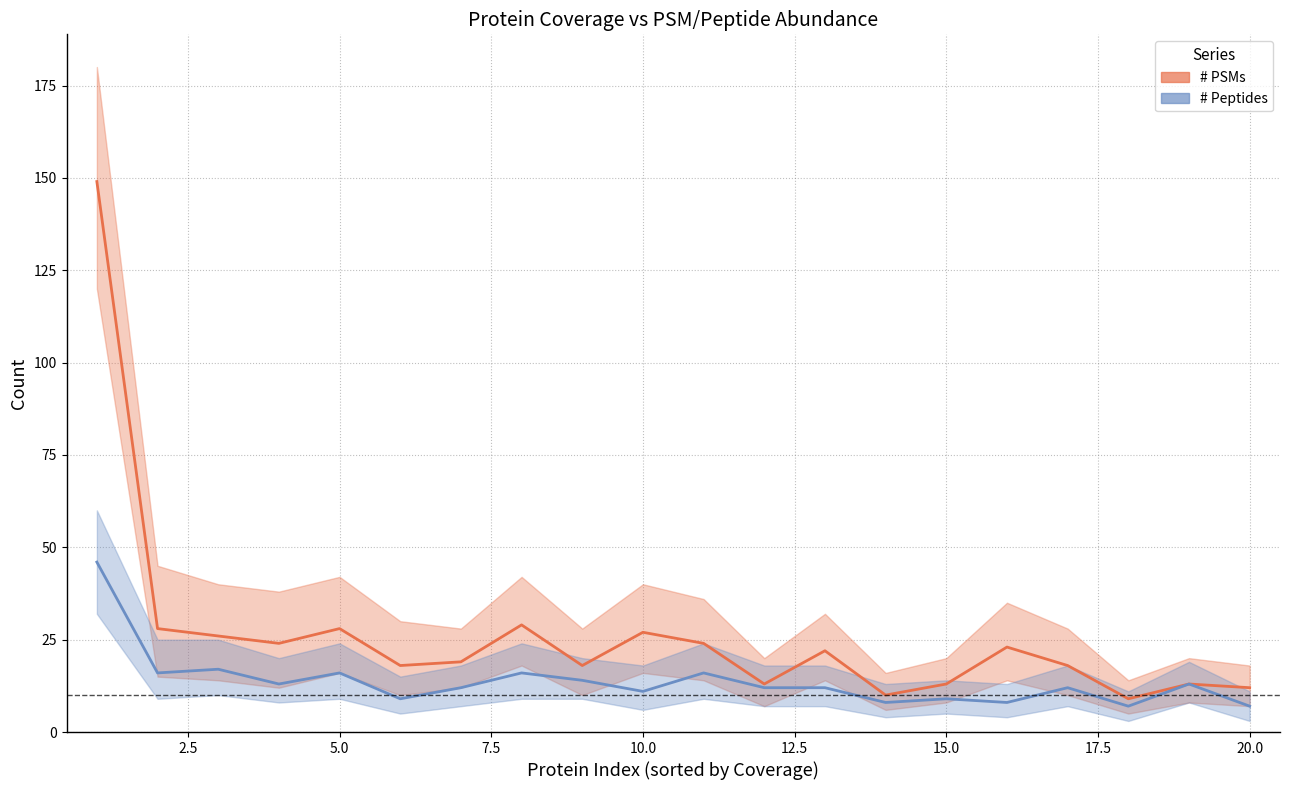

How many lines are shown in the chart?

2